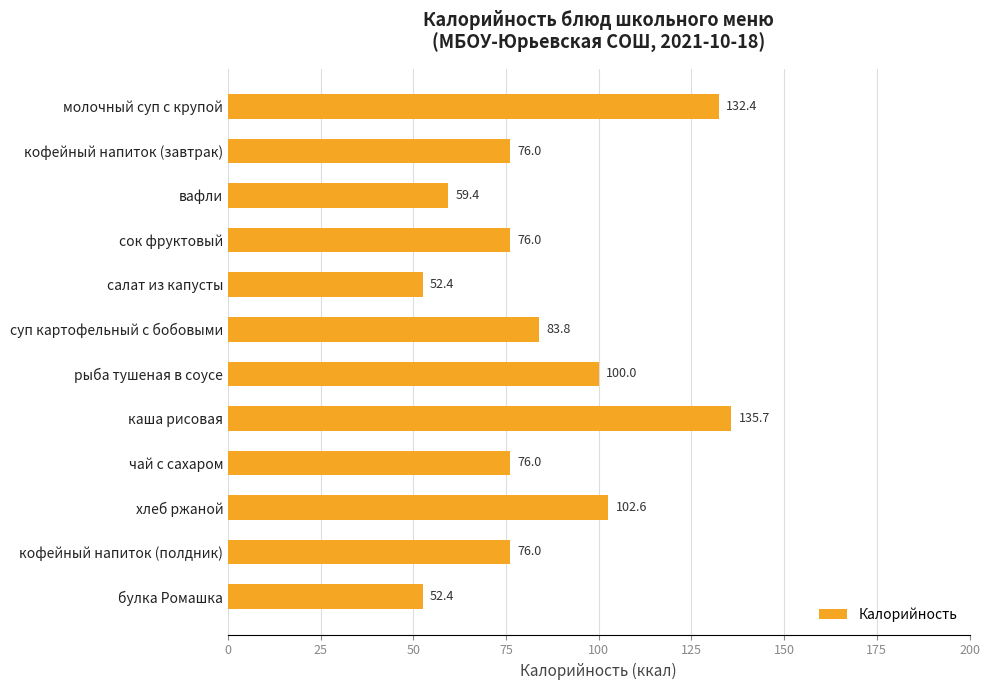

Where is the data nearest to the value 94?

рыба тушеная в соусе